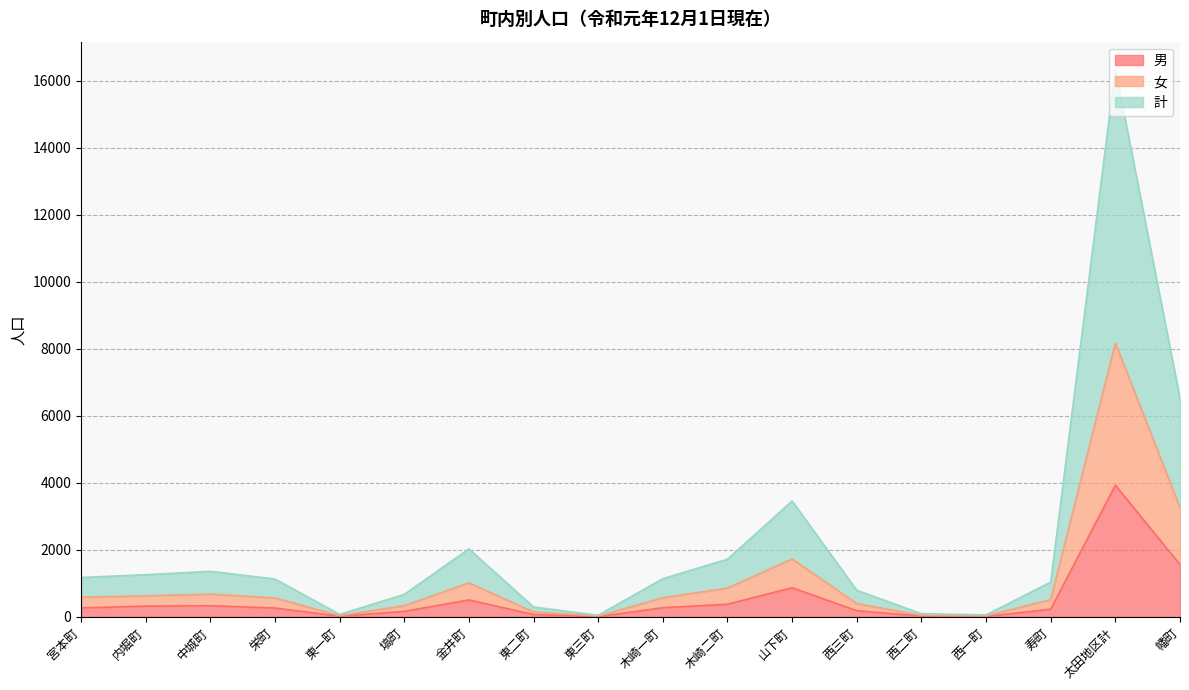

What is the sum of all 計 values?

39224